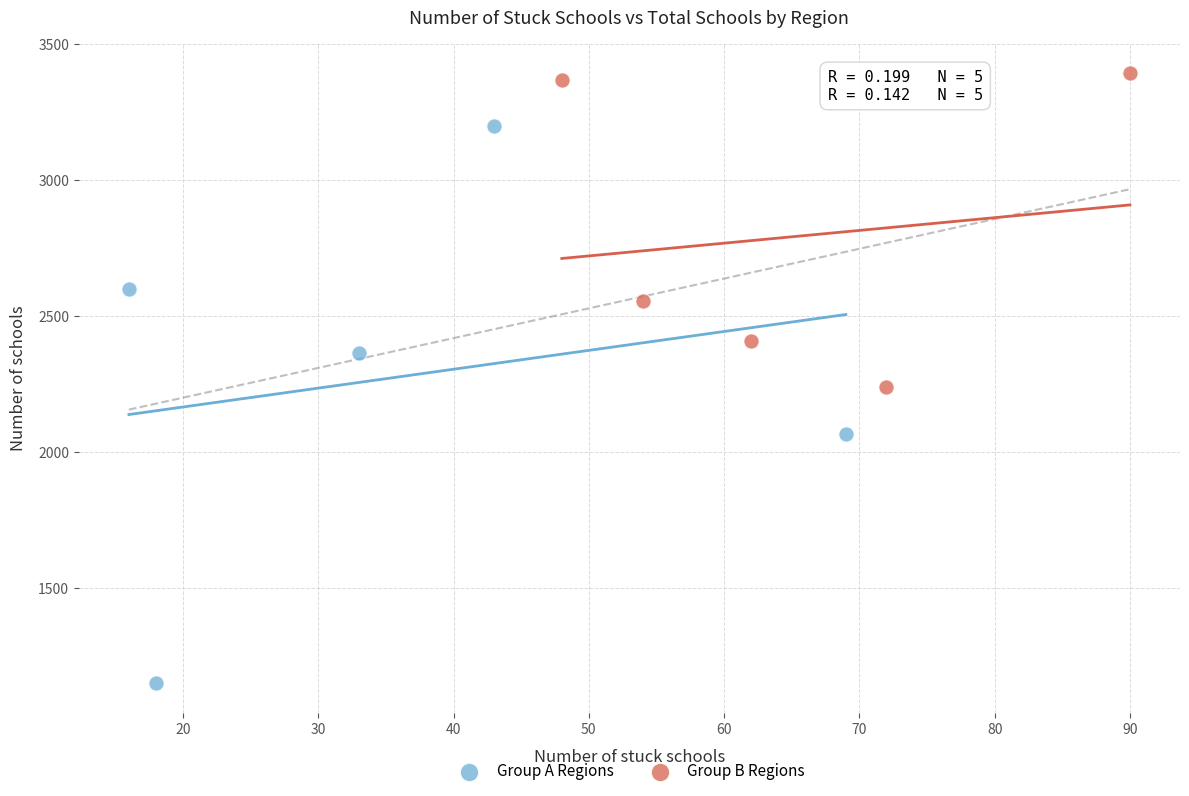

Which series has the widest spread of Y values?

Group A Regions